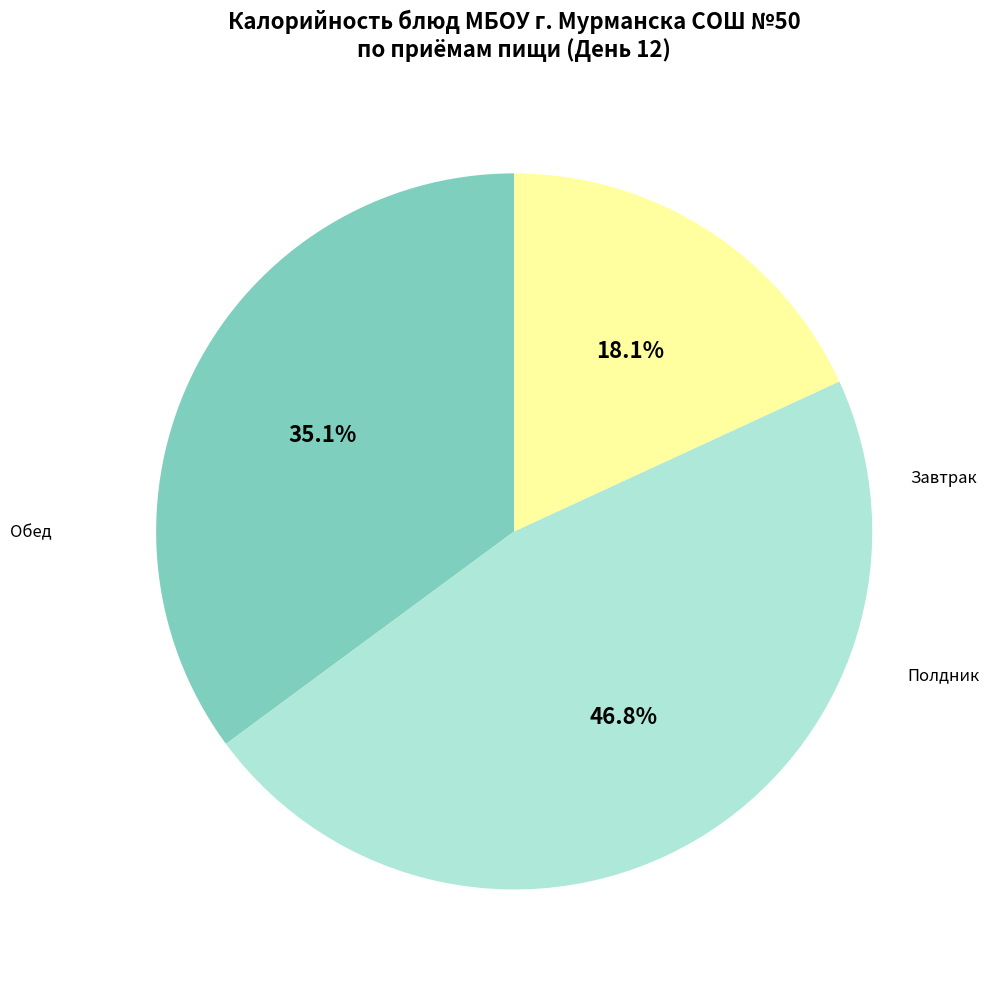

To the nearest percent, what is the difference between the largest and smallest slice percentages?

29%